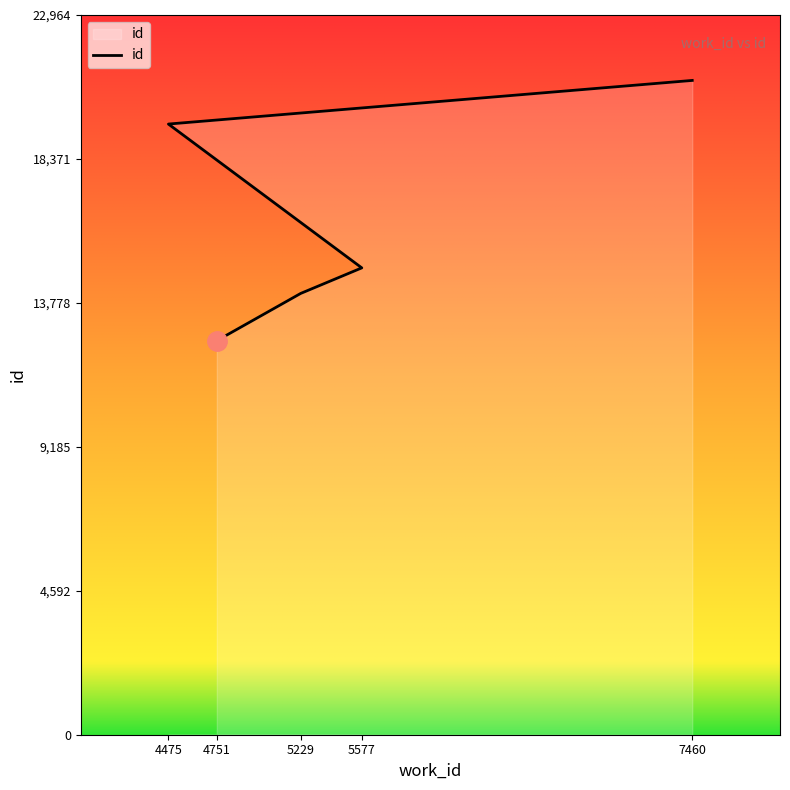

Reading left to right, list all the values displayed in this chart.

12573	14081	14896	19485	20877